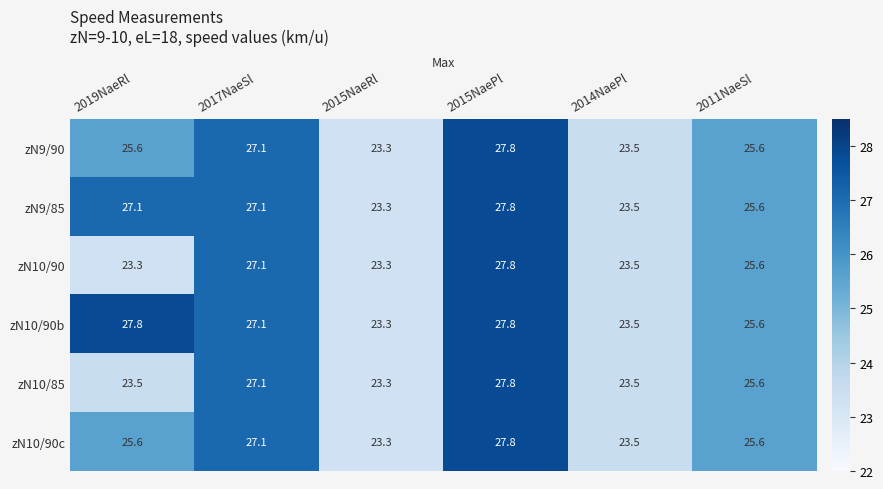

What is the total value across all series at 2015NaeRl?

139.8